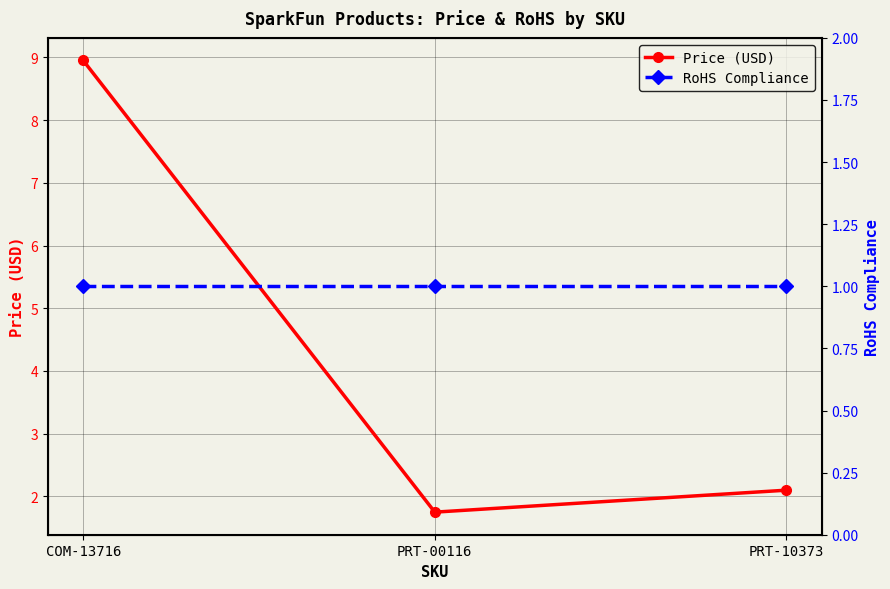

Which series has the largest range (max minus min)?

Price (USD)